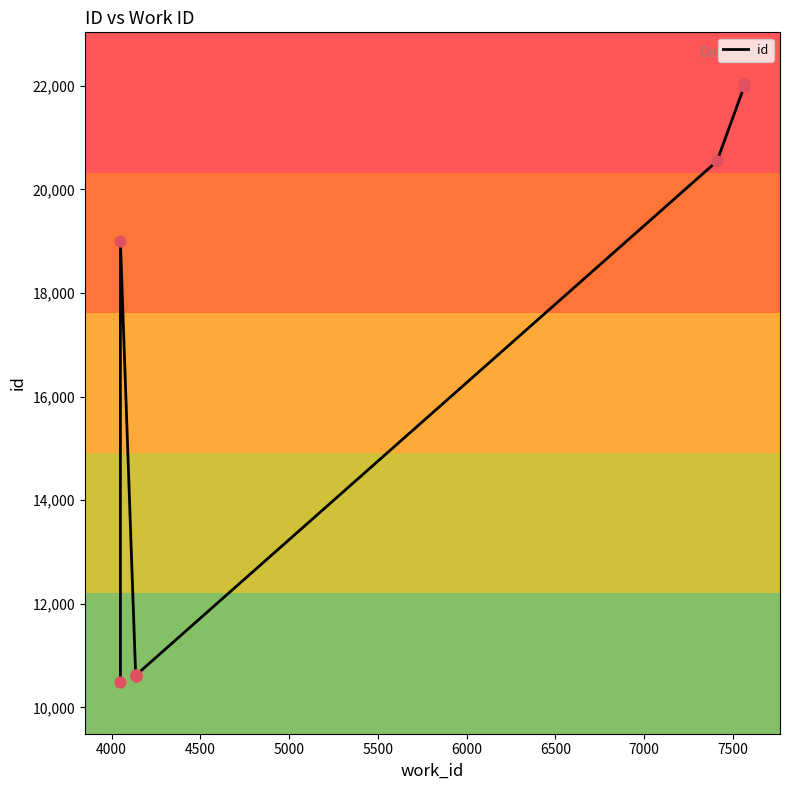

Which has a higher value, 6500 or 4500?

6500